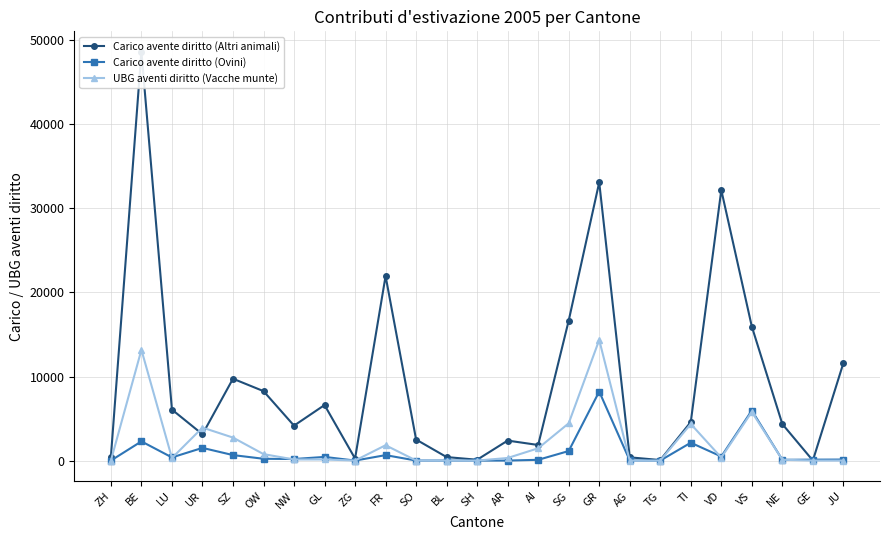

Which series ends up on top after the final intersection of Carico avente diritto (Ovini) and UBG aventi diritto (Vacche munte)?

Carico avente diritto (Ovini)